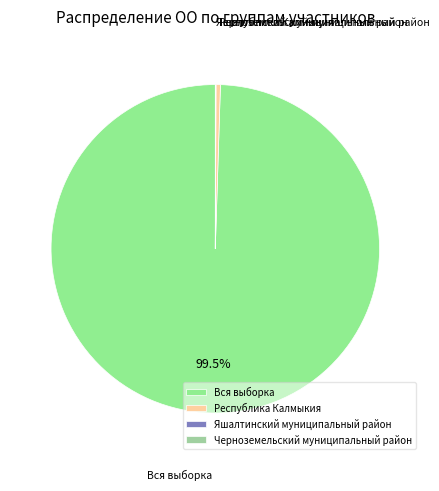

Which category has the biggest portion of the pie?

Вся выборка